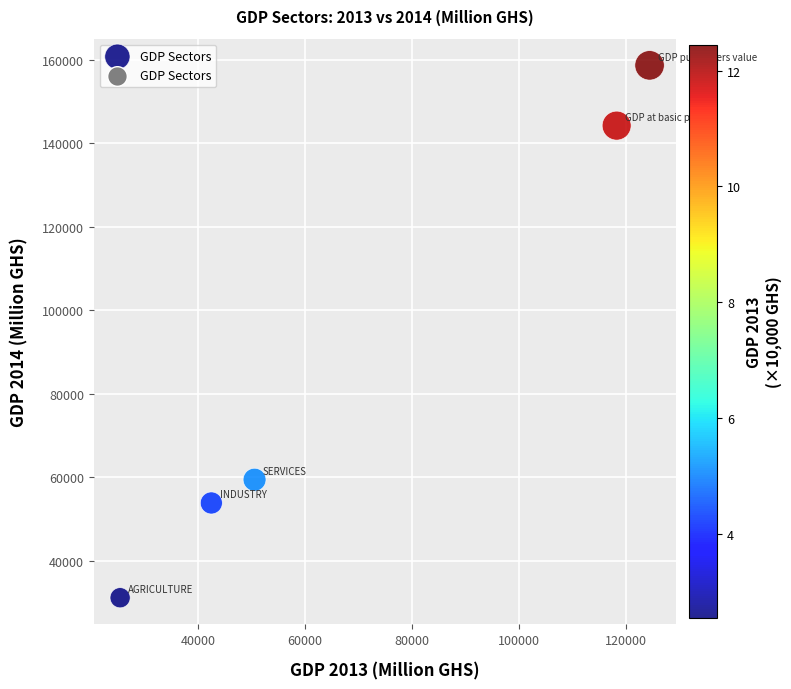

What is the average Y value?

89431.5